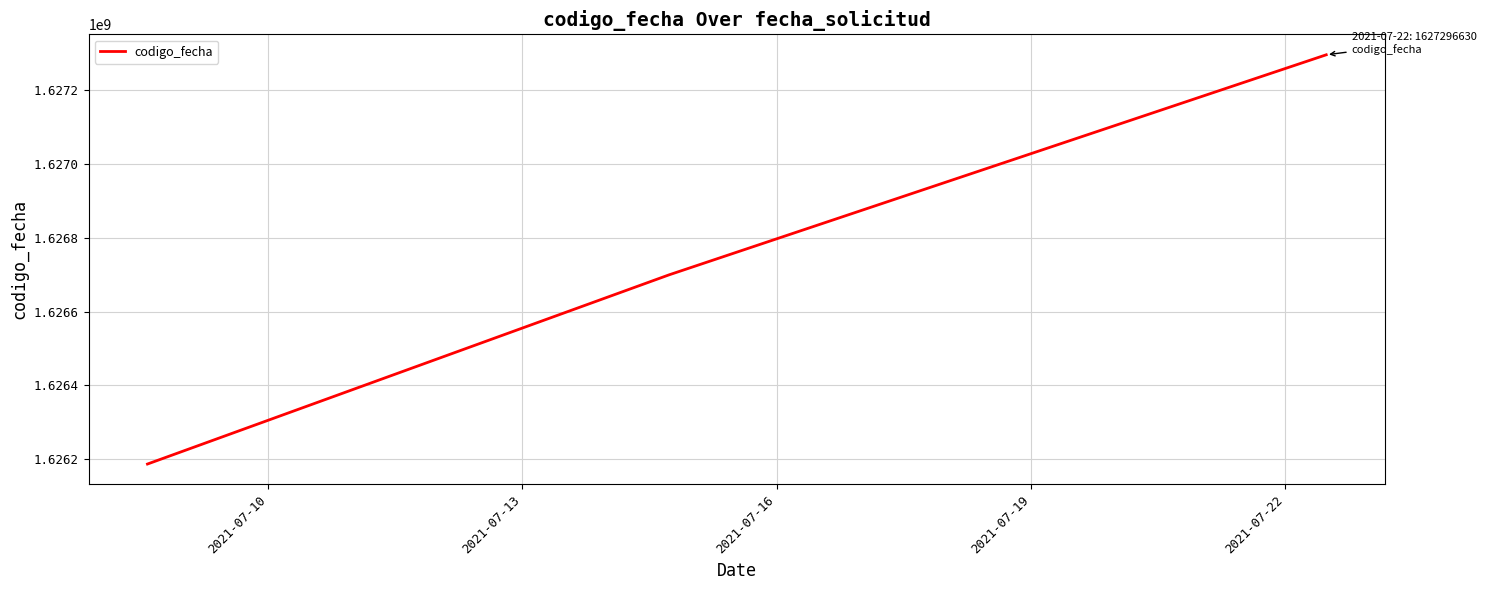

What is the smallest value displayed?

1626186580